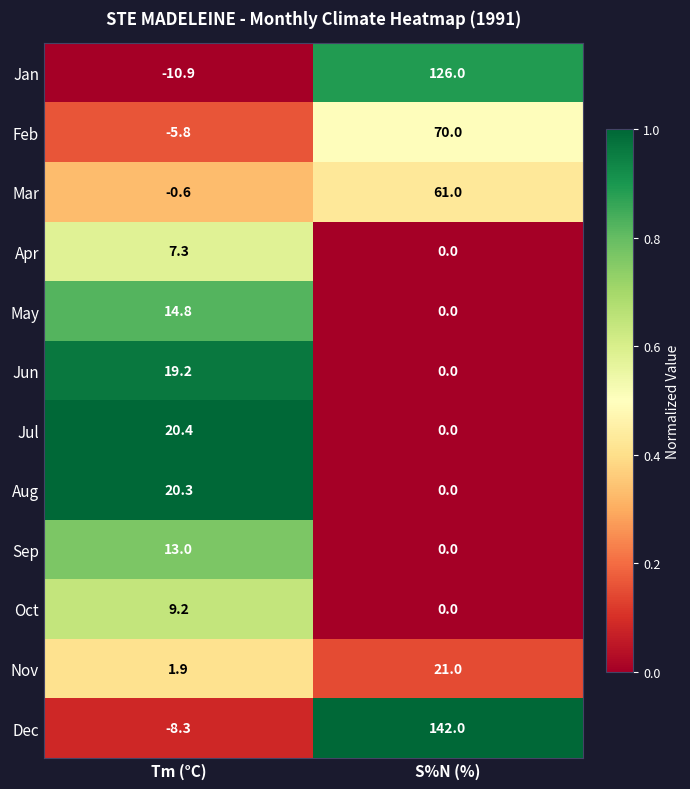

At how many categories does at least one series exceed 0?

2